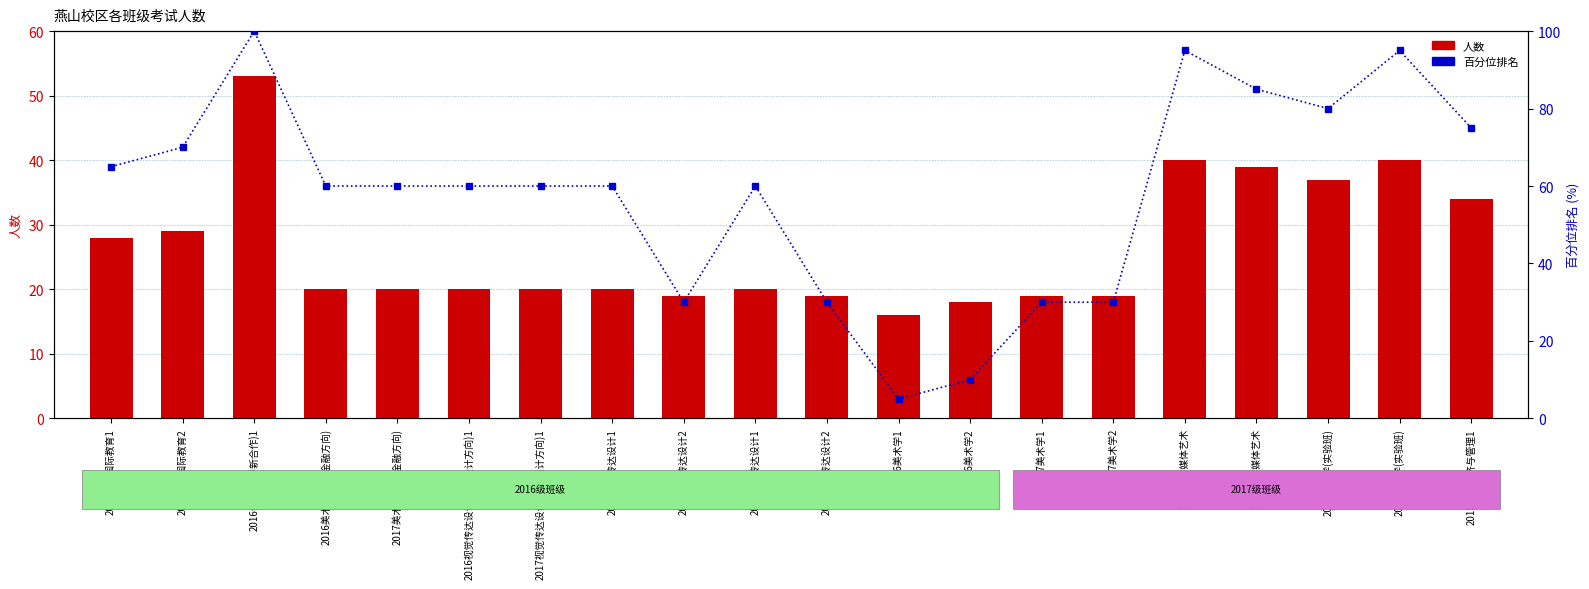

What is the value of the 人数 bar at the 7th from the left?

20